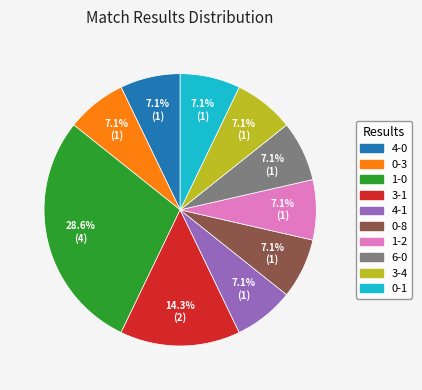

Does any single category account for the majority?

No